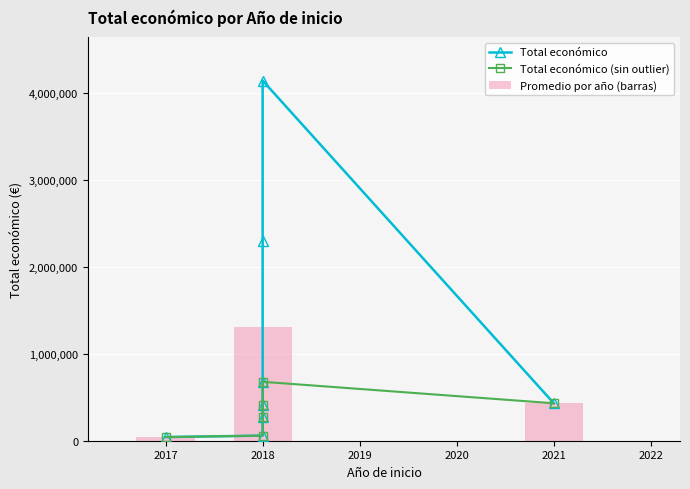

What is the ratio of the value at 2017 to the value at 2018?

0.7